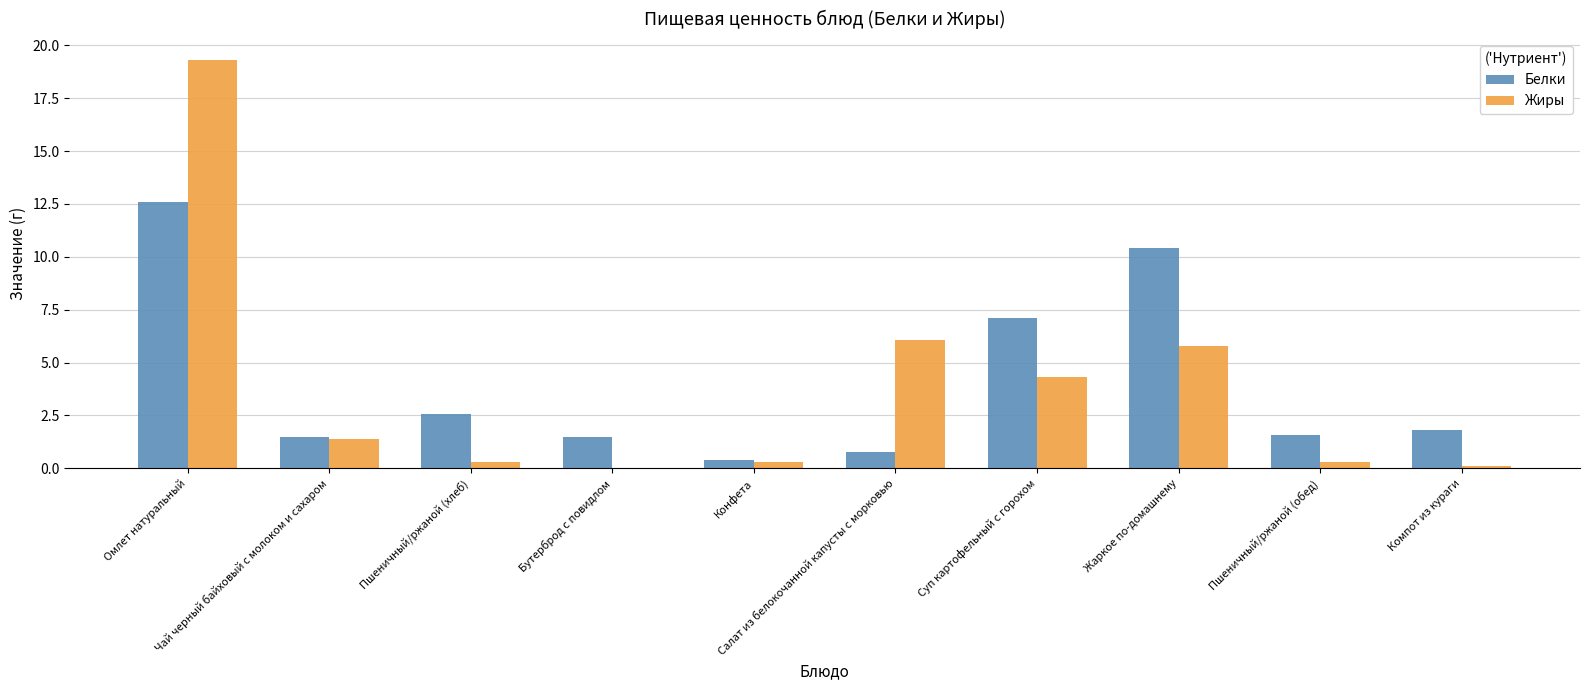

What is the sum of all Белки values?

40.2